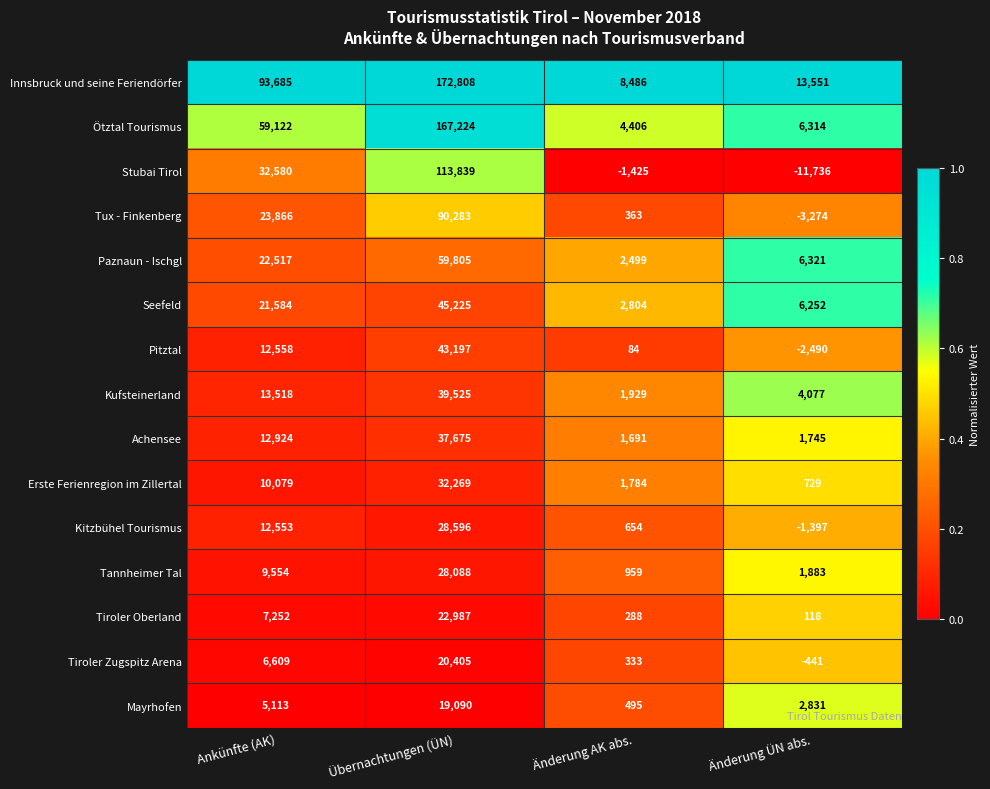

Which series changed the most between Ankünfte (AK) and Übernachtungen (ÜN)?

Ötztal Tourismus